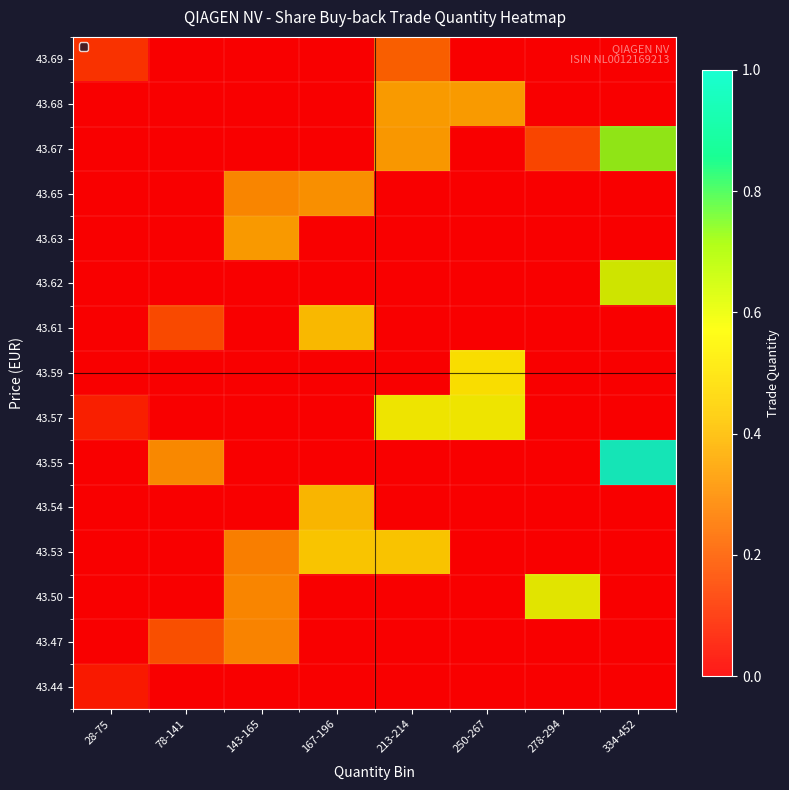

Between 278-294 and 78-141, which is larger?

278-294